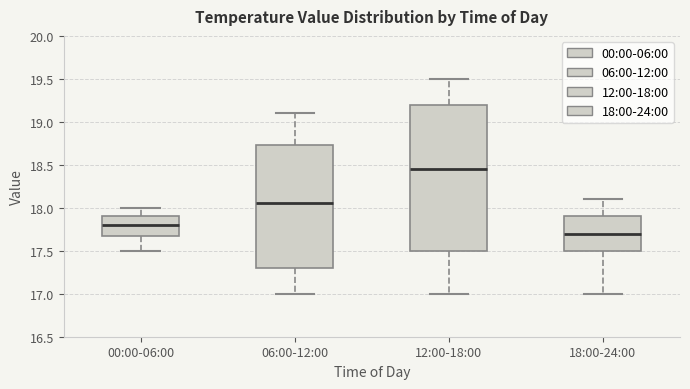

Reading left to right, transcribe this box plot: for each box, give where its median line is, the range the box spans, and where its two whiskers end, as read against the y-axis. The values are not printed on the chart, so give them approximately, as read against the axis.

00:00-06:00: median 17.80, box 17.70 to 17.90, whiskers 17.50 to 18.00
06:00-12:00: median 18.05, box 17.30 to 18.75, whiskers 17.00 to 19.10
12:00-18:00: median 18.45, box 17.50 to 19.20, whiskers 17.00 to 19.50
18:00-24:00: median 17.70, box 17.50 to 17.90, whiskers 17.00 to 18.10